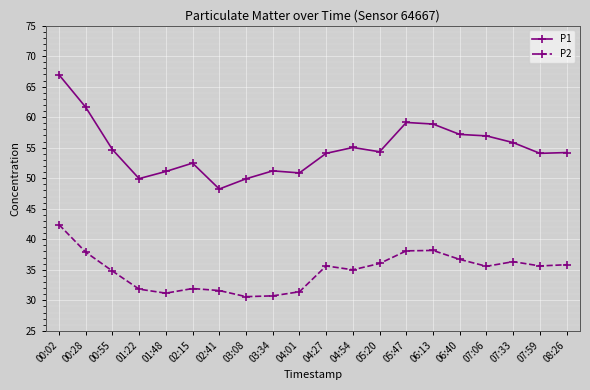

True or false: P1 and P2 intersect in this chart.

False